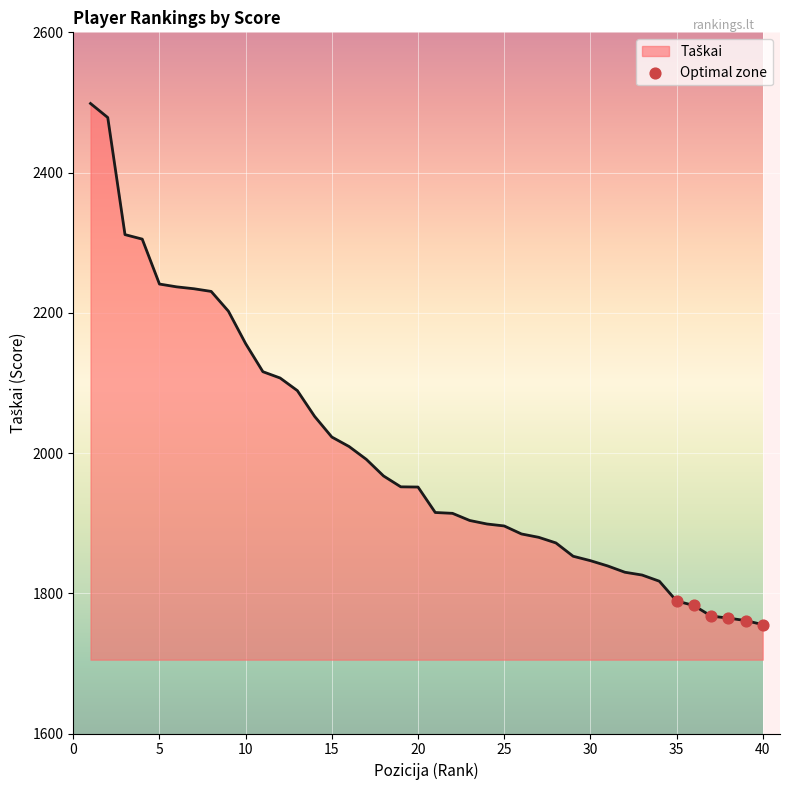

What is the greatest value displayed?

2498.5